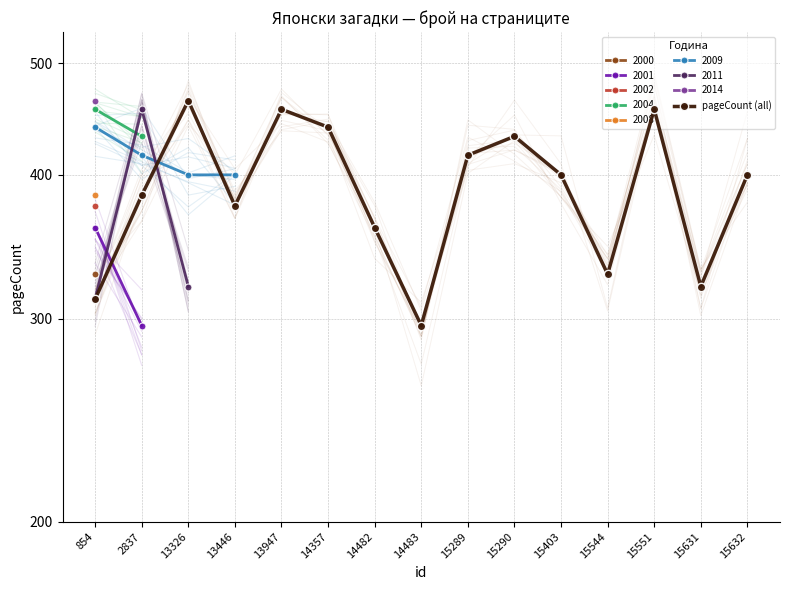

What is the value of the 7th point from the left?

360